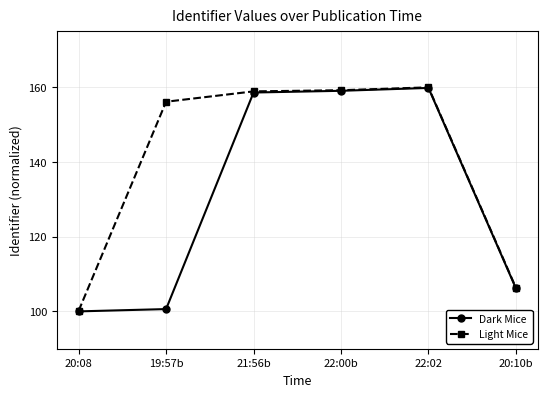

True or false: Light Mice has a value of 44.8 at 20:10b.

False